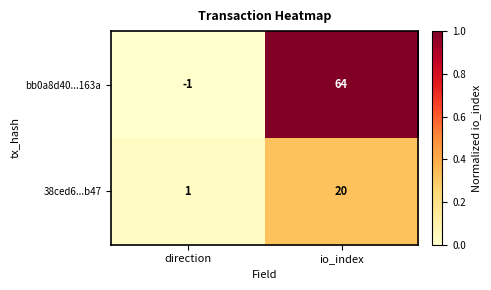

At which category is the sum across all series the highest?

io_index